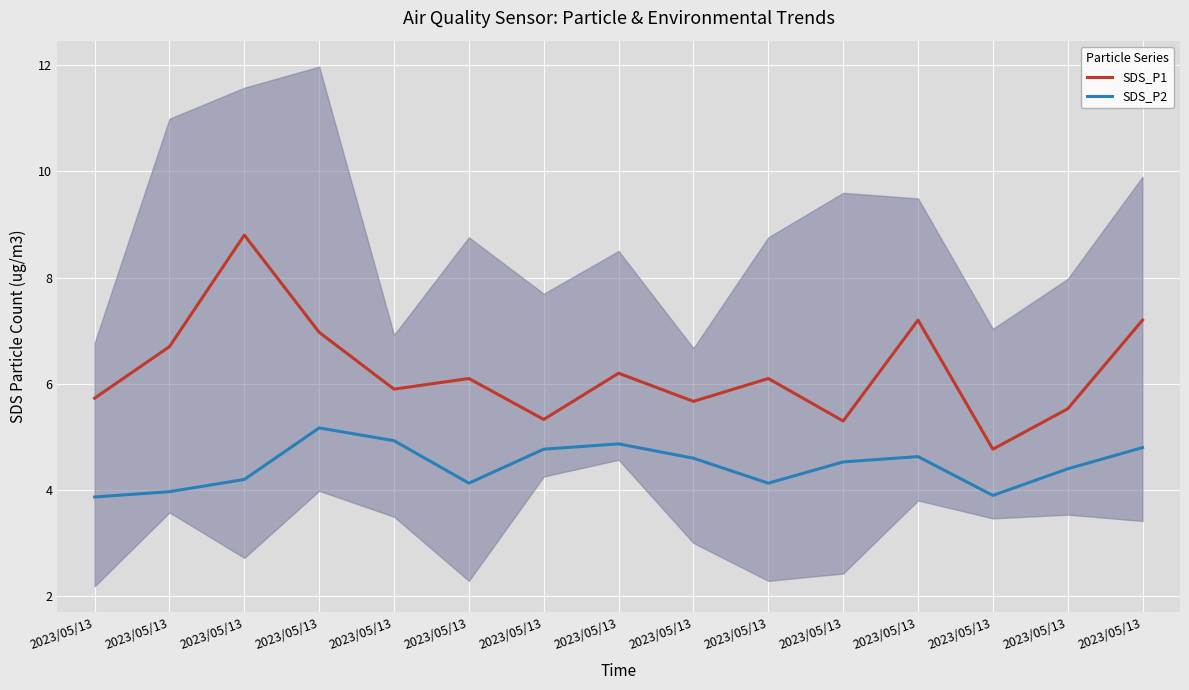

True or false: SDS_P2 has a value of 4.8 at 2023/05/13.

True